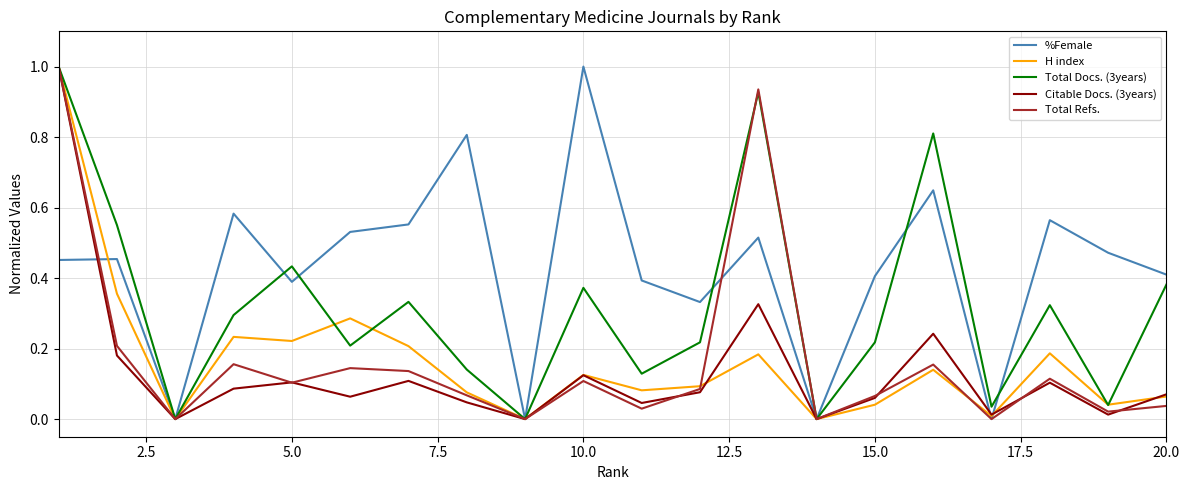

Which series has the largest total across all categories?

%Female